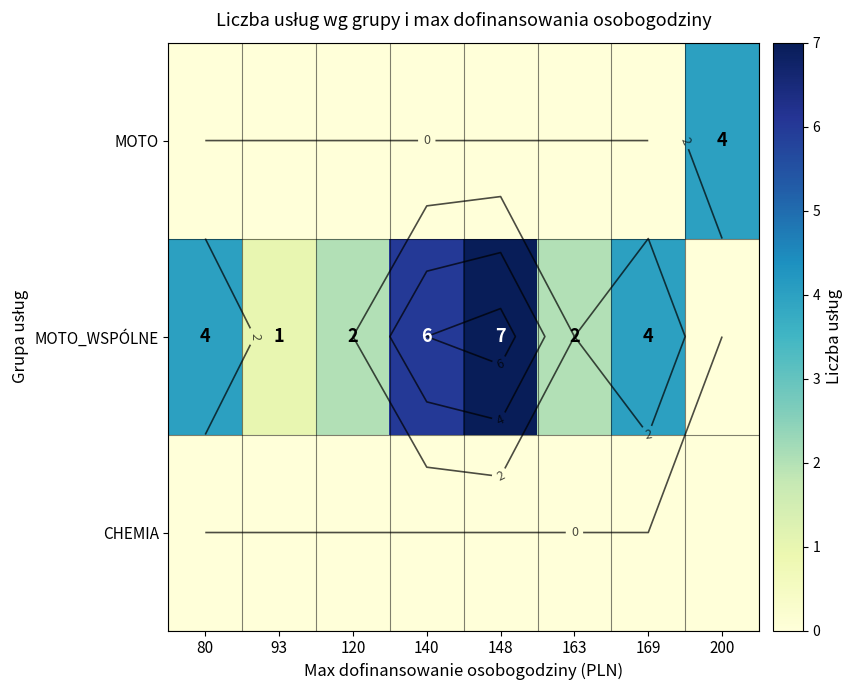

Which series has the largest range (max minus min)?

MOTO_WSPÓLNE